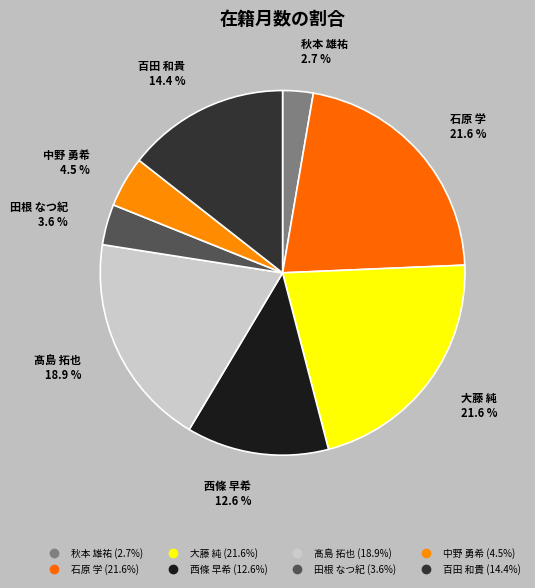

How many slices are in this pie chart?

8